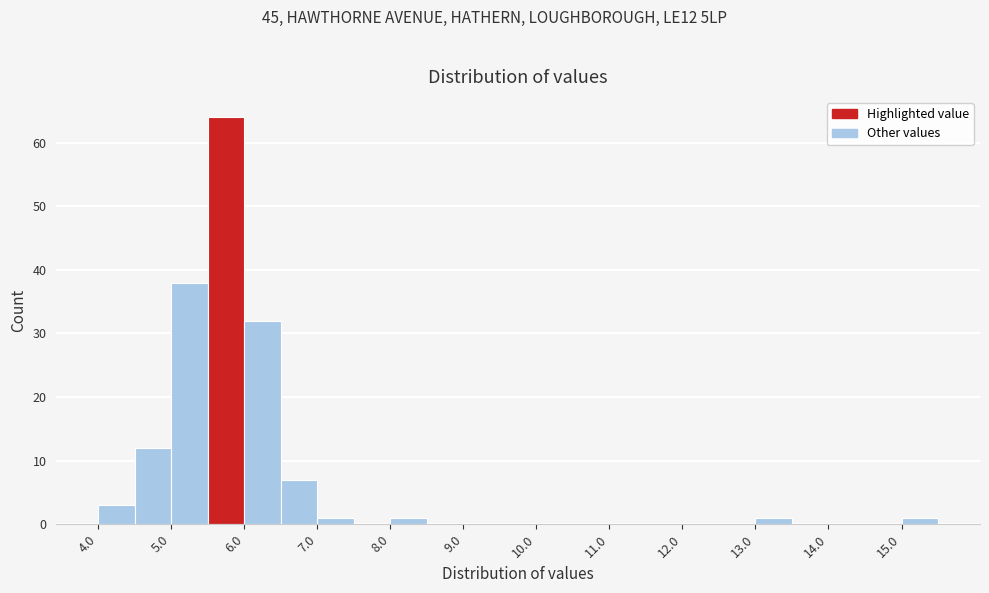

What is the height of the bar covering 7.0 to 7.5 on the x-axis? The values are not printed on the chart, so give them approximately, as read against the axis.

1